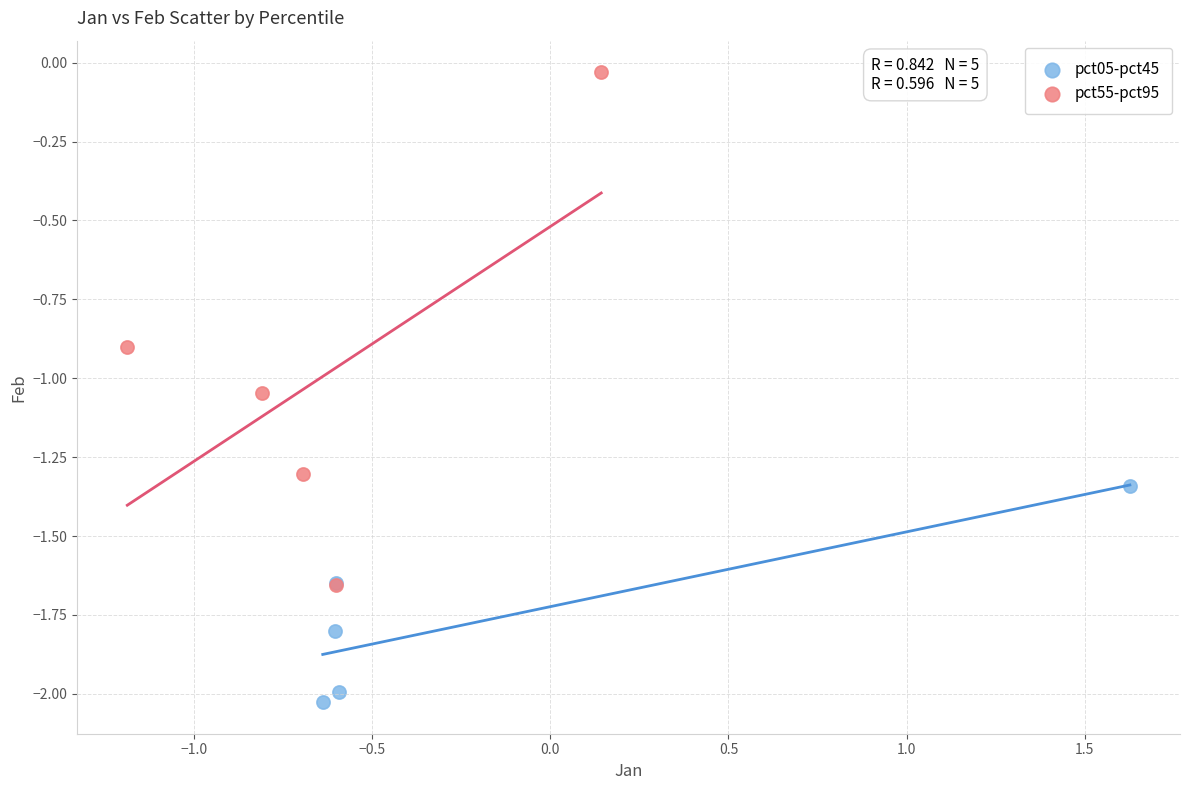

What are all the series names shown in the legend?

pct05-pct45, pct55-pct95